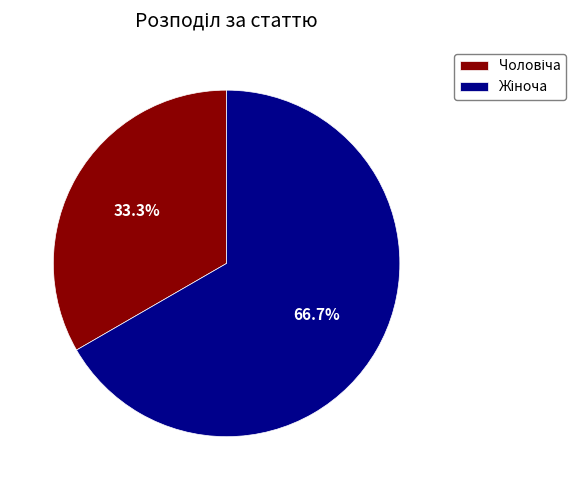

What portion of the pie excludes Чоловіча?

66.7%